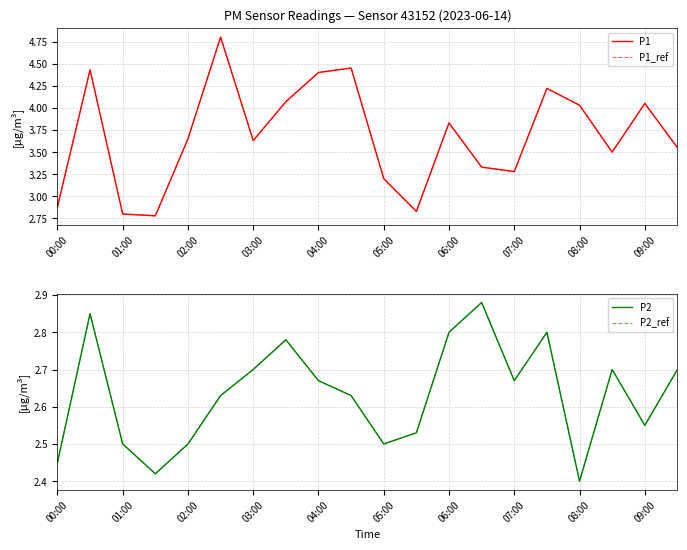

What position from the right is 13?

7